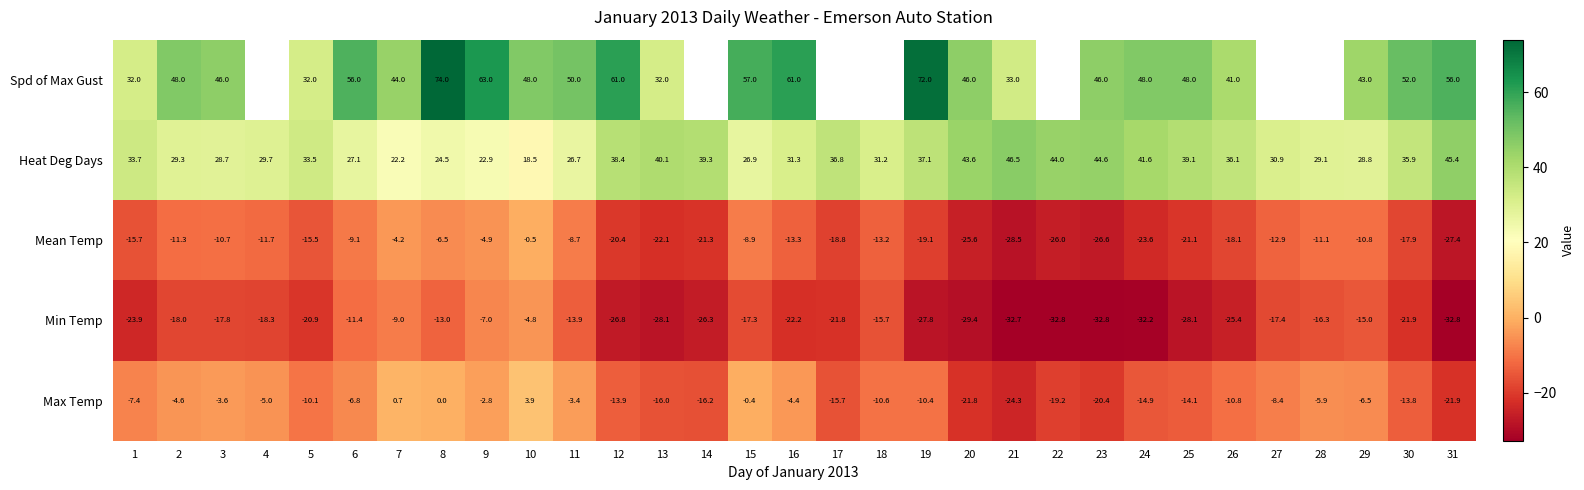

What is the average value of the Min Temp series?

-21.3